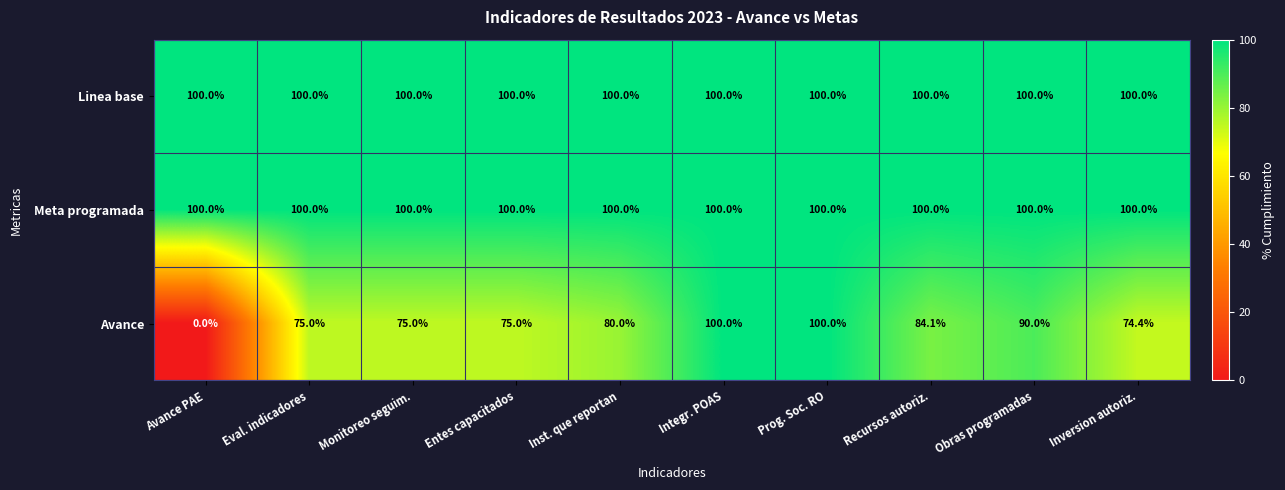

At how many categories does at least one series exceed 82?

10